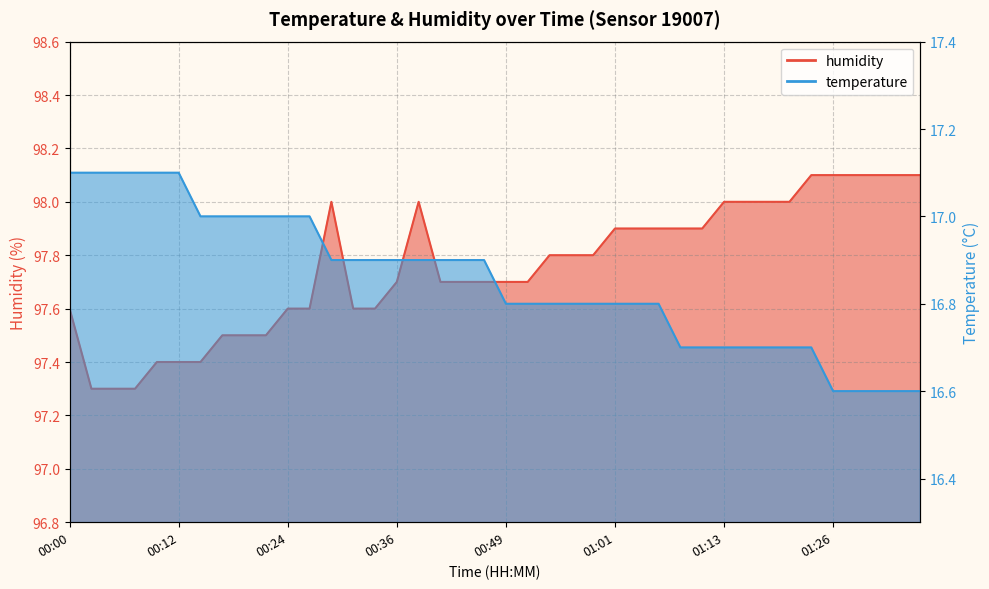

Which category has the lowest value in the humidity series?

00:02